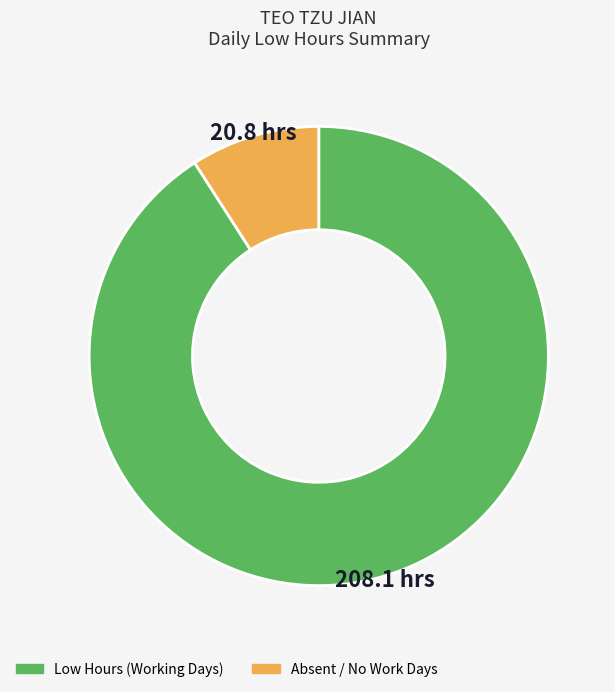

Which slice is the smallest?

Absent / No Work Days